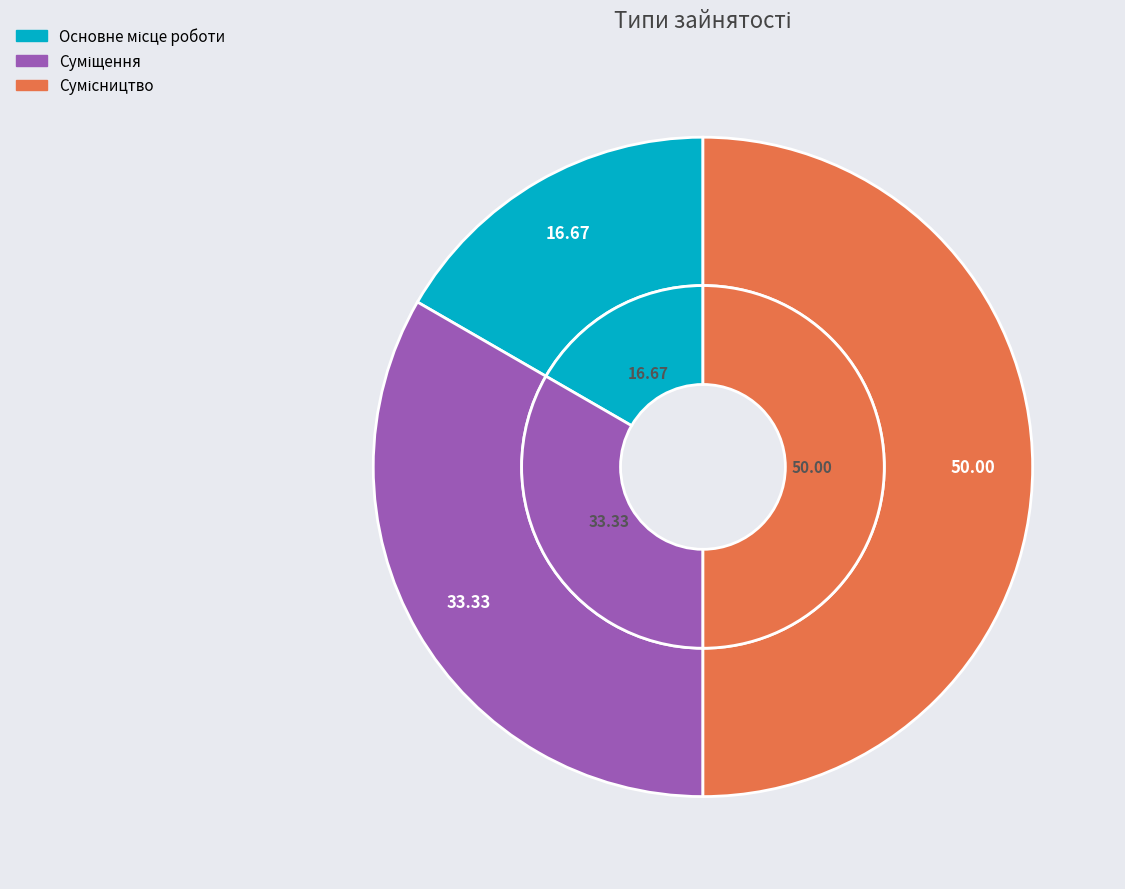

Is there any slice that represents more than half of the pie?

No